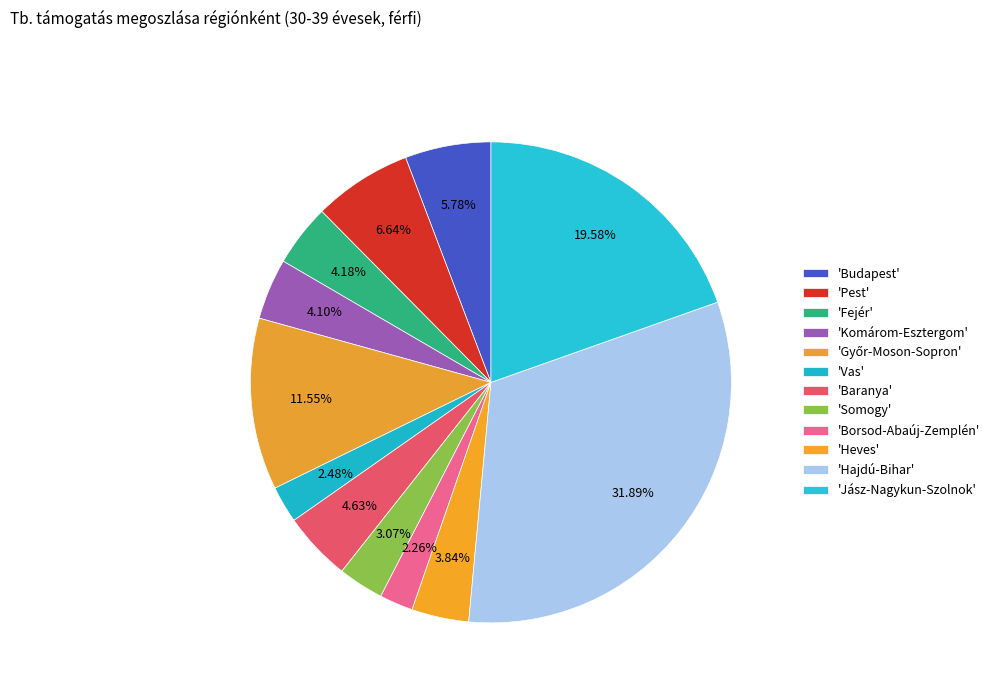

Count the number of slices in the pie.

12